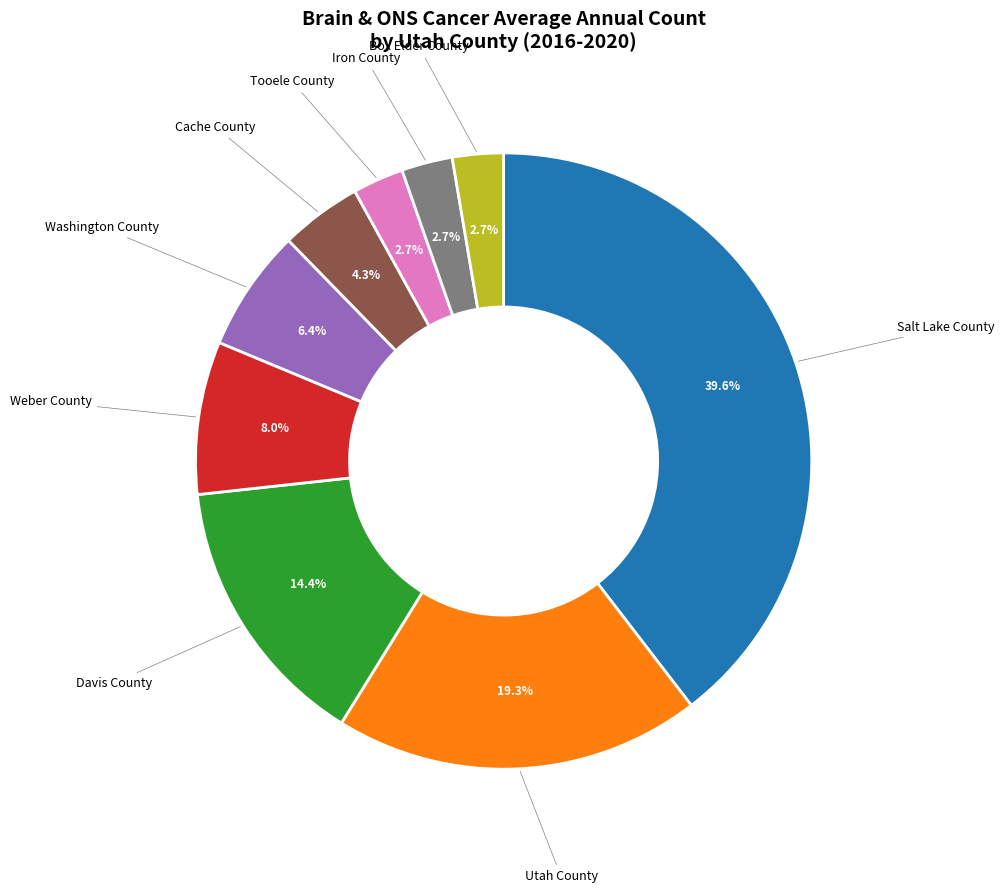

Is there a majority slice in this chart?

No